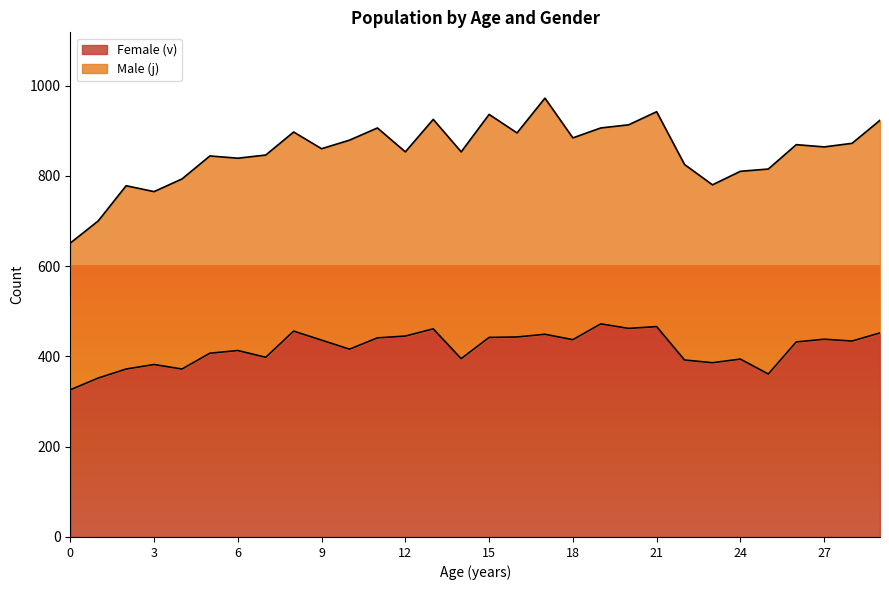

Does the chart have visible grid lines?

No